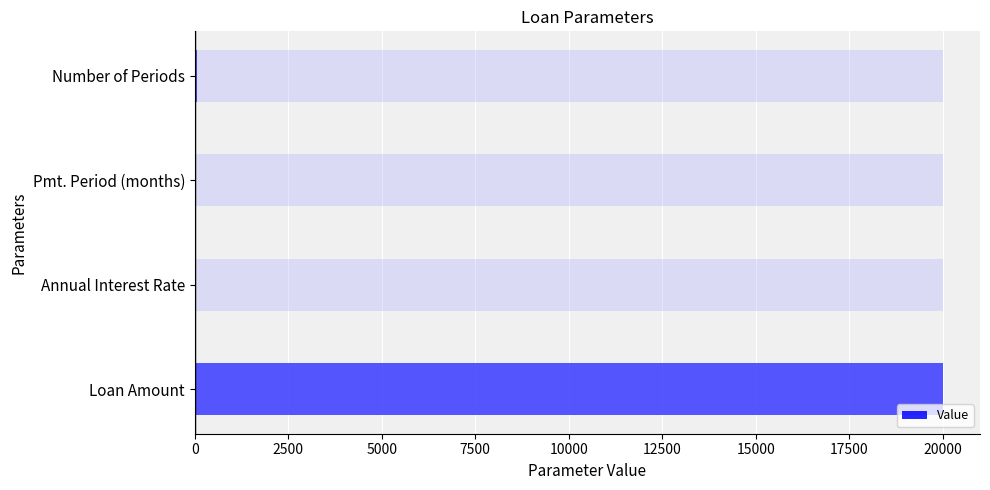

Reading left to right, transcribe all the data shown in this chart.

20000.0	0.1	1.0	48.0